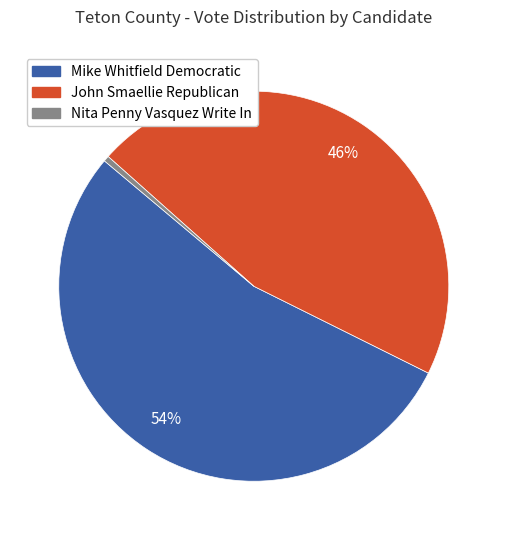

Rank the categories by value from lowest to highest.

Nita Penny Vasquez Write In, John Smaellie Republican, Mike Whitfield Democratic